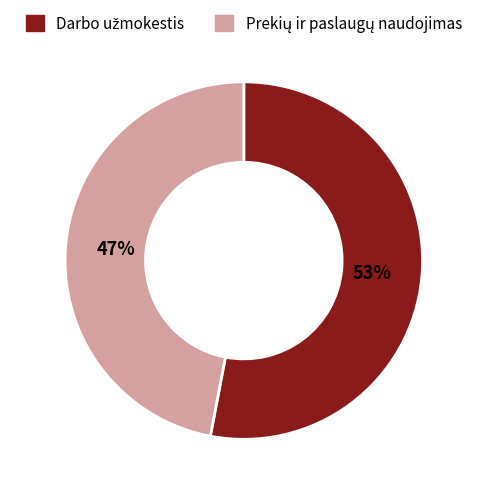

How many slices are in this pie chart?

2